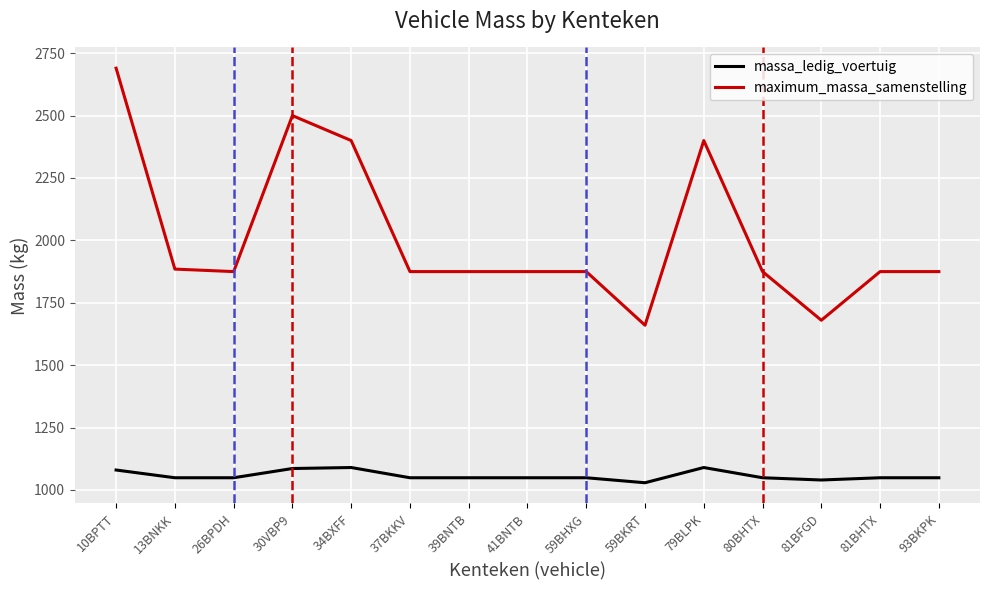

Rank the series at 93BKPK from lowest to highest value.

massa_ledig_voertuig, maximum_massa_samenstelling